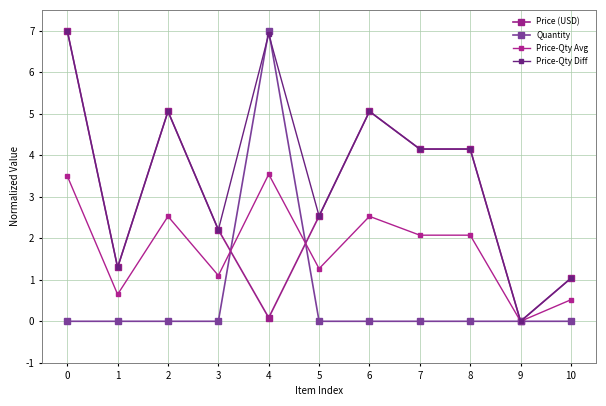

What are all the series names shown in the legend?

Price (USD), Quantity, Price-Qty Avg, Price-Qty Diff